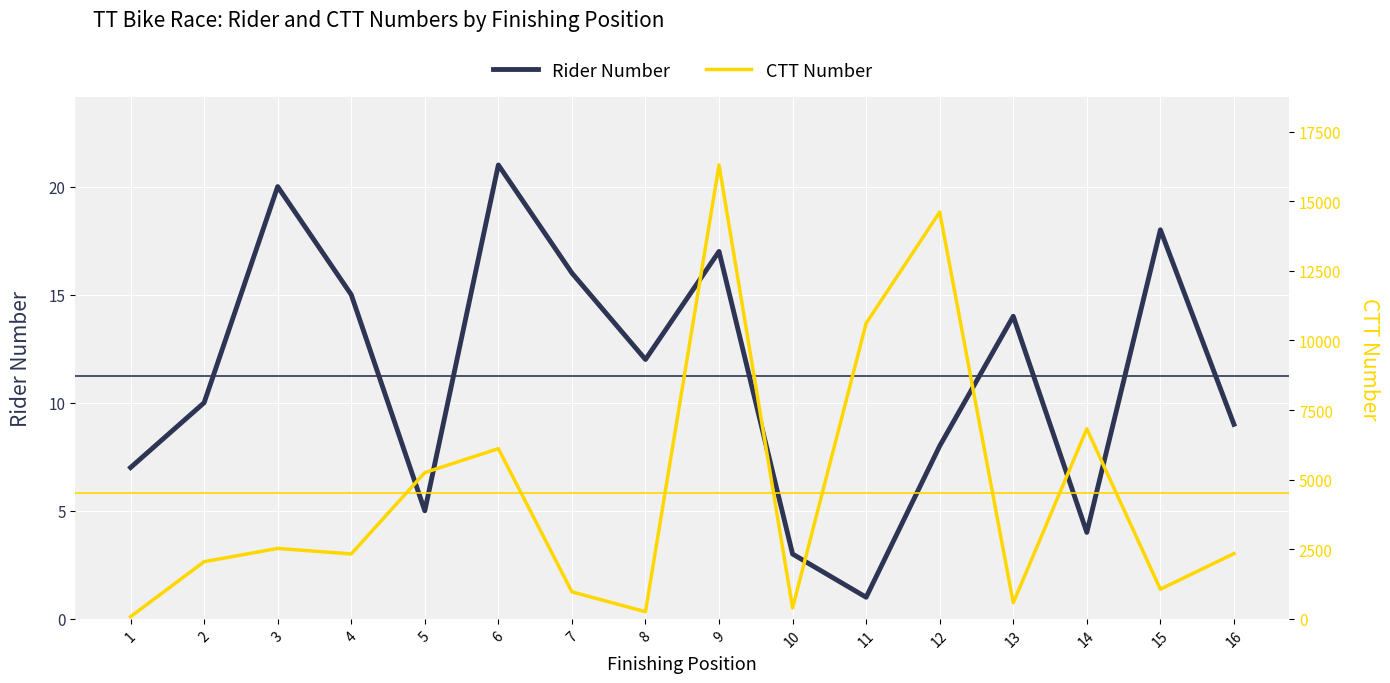

True or false: CTT Number and Rider Number intersect in this chart.

False